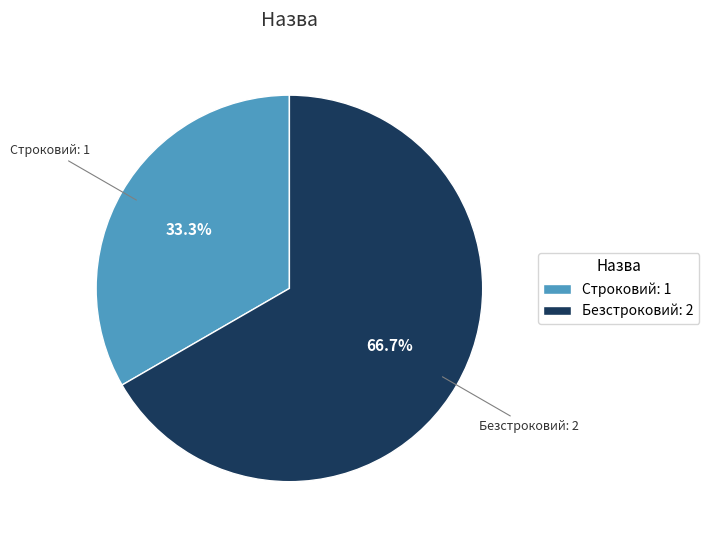

The Безстроковий slice represents 73% of the pie. True or false?

False